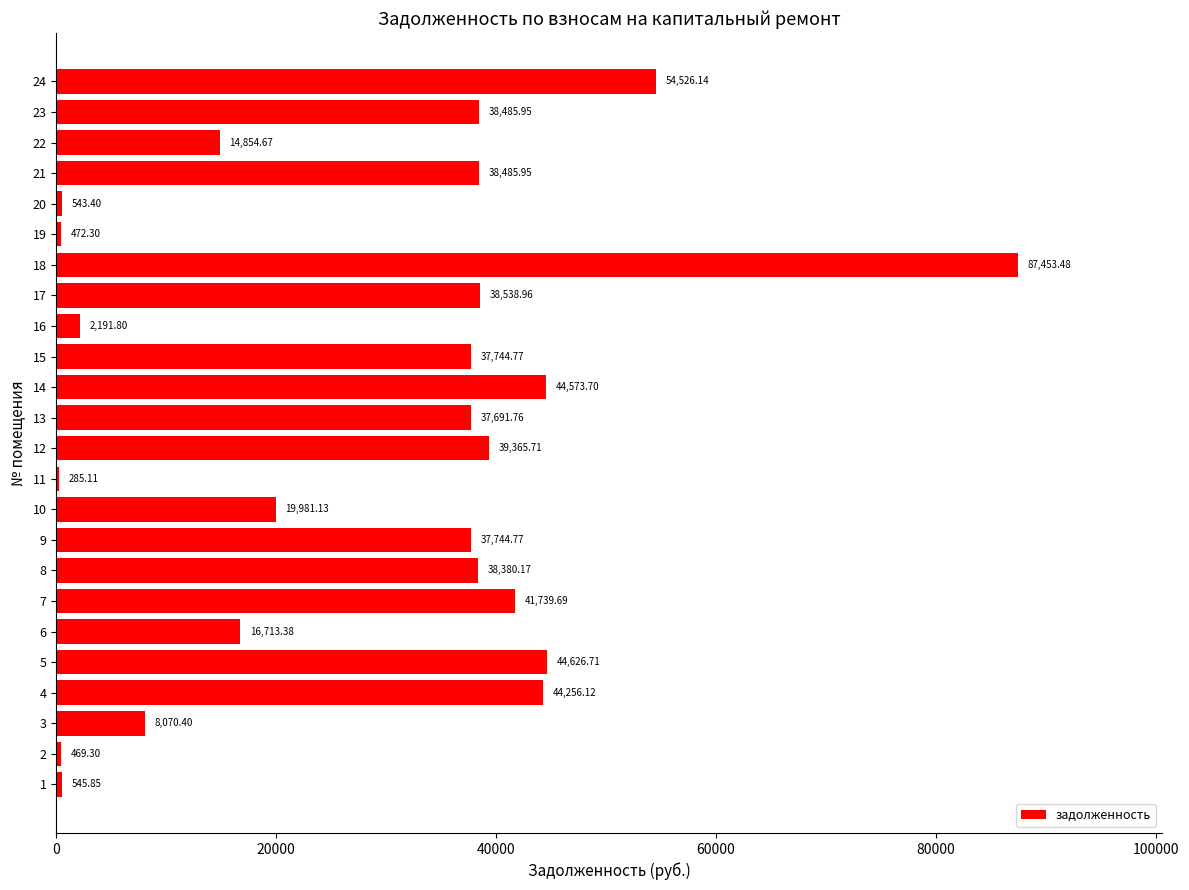

What is the sum of all values?

687741.2